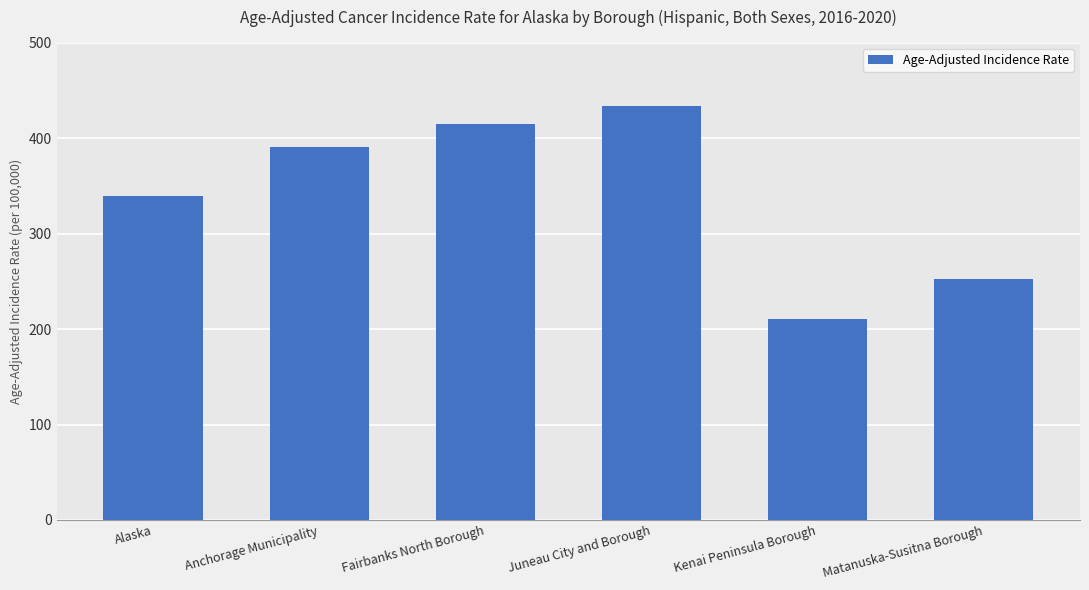

What is the greatest value displayed?

433.2